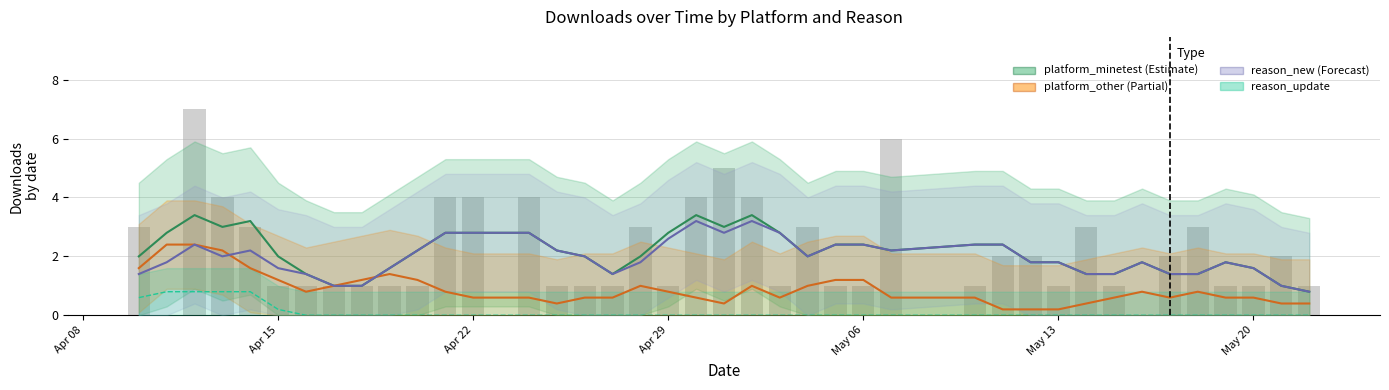

What is the highest value of the platform_minetest (smoothed) series?

3.4